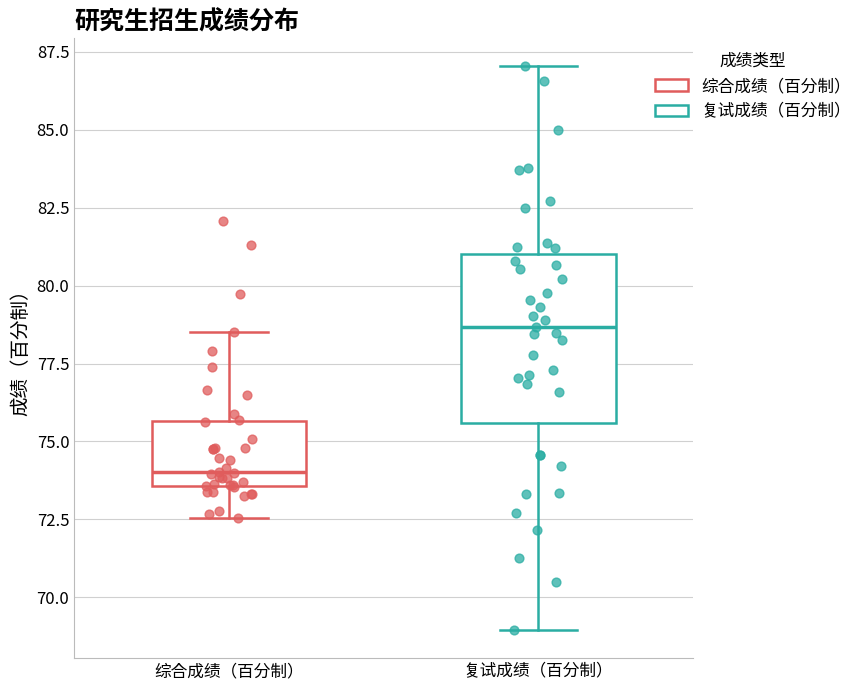

Comparing the boxes themselves (not the whiskers), which one is the tallest?

复试成绩（百分制）